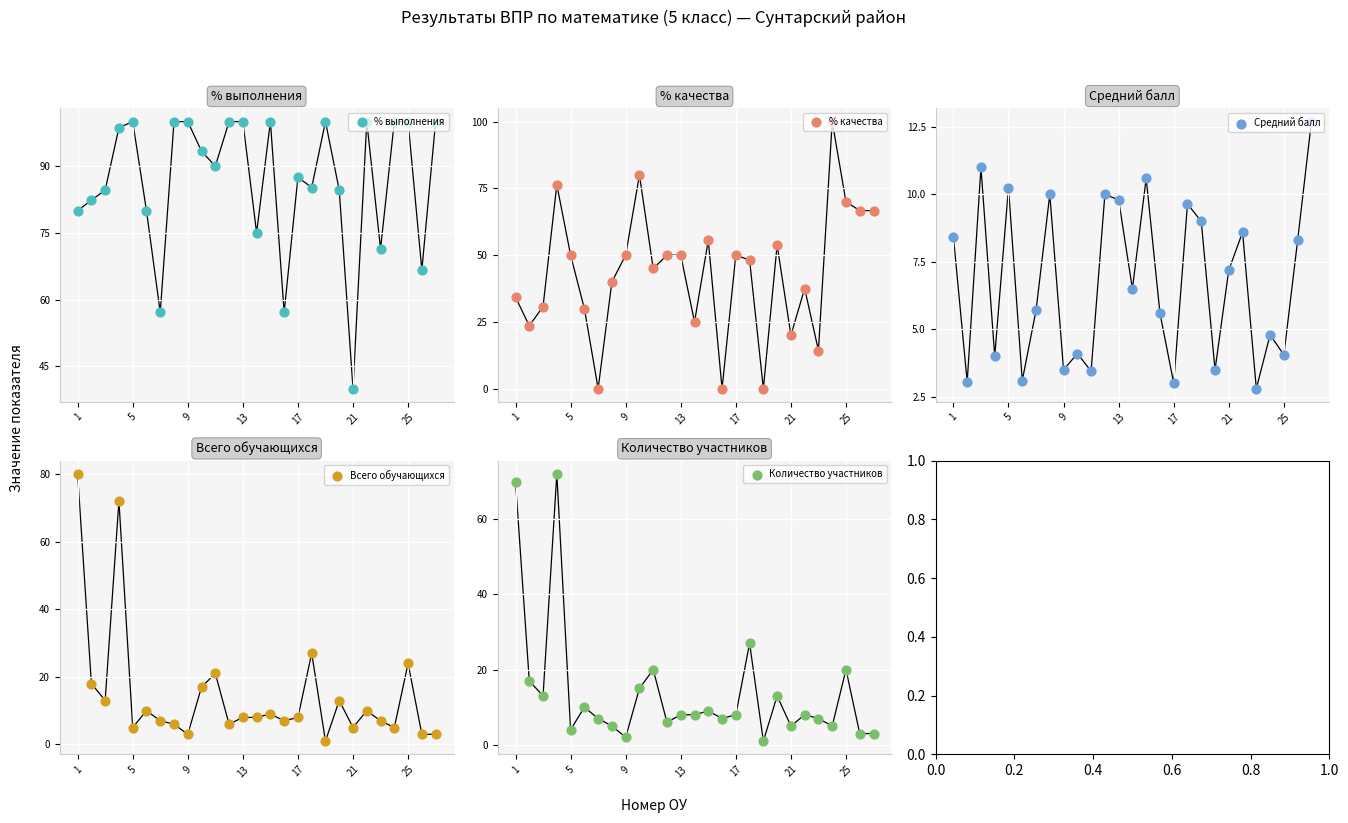

Is the value of Средний балл at 19 greater than the value of % качества at 26?

No